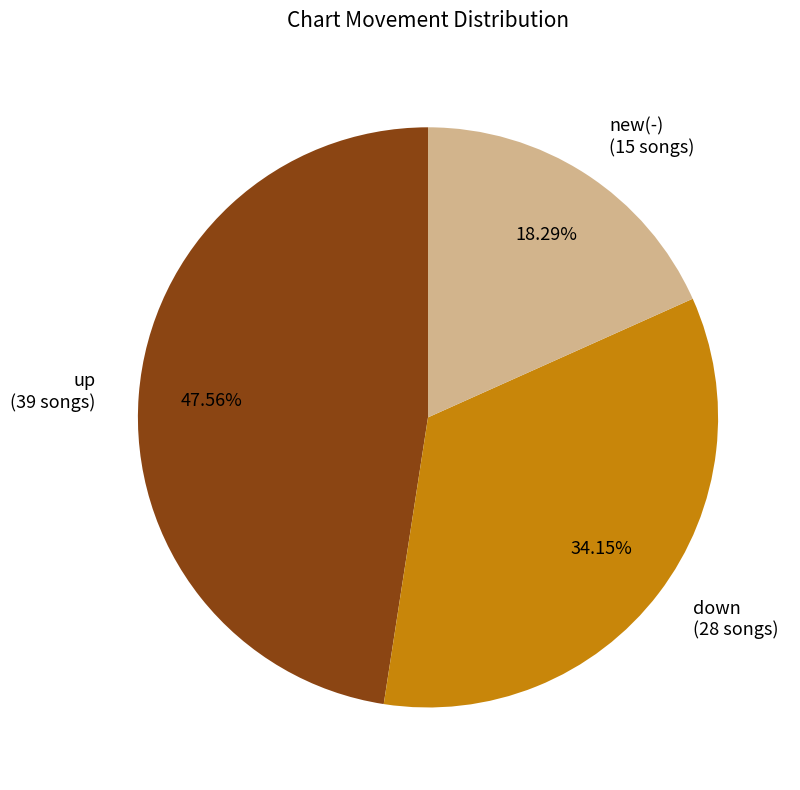

Does new(-) (15 songs) account for over 50% of the chart?

No